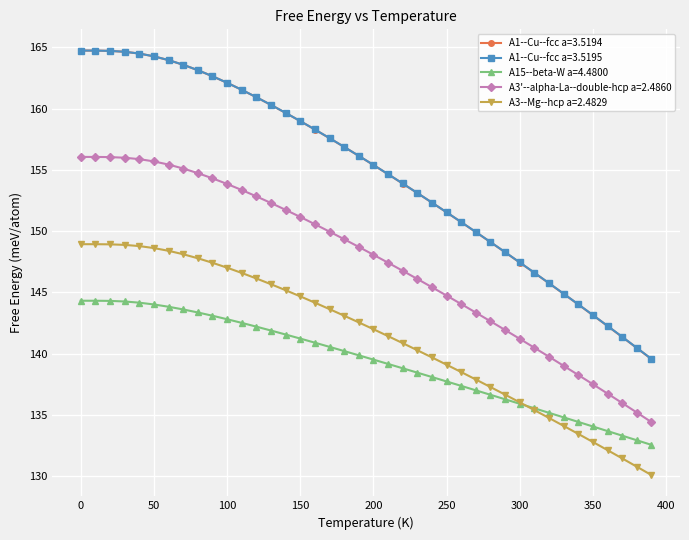

What is the greatest value displayed?

164.7